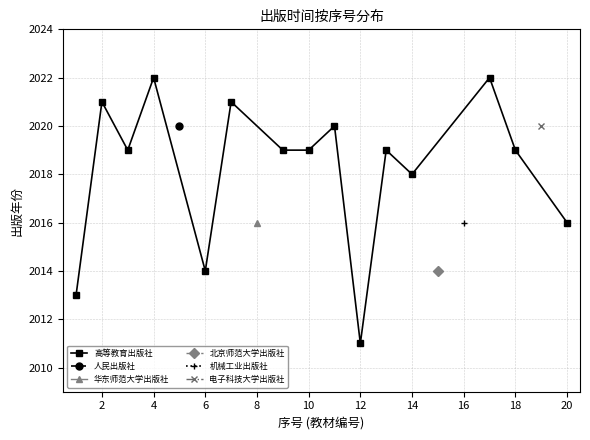

How many interior local peaks does the 高等教育出版社 series have?

6